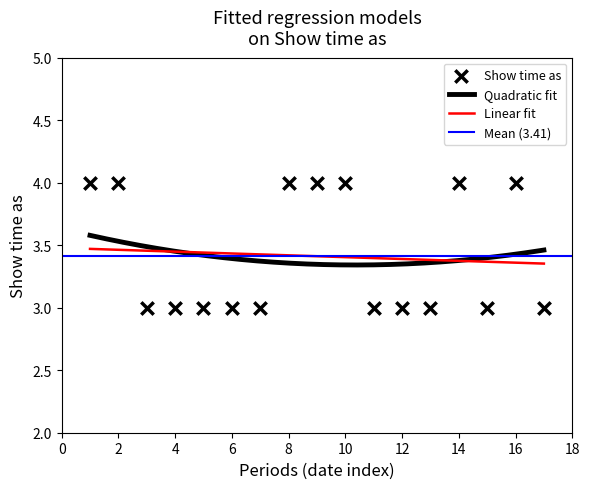

What is the ratio of the value at 9/10/2012 to the value at 3/10/2012?

1.3